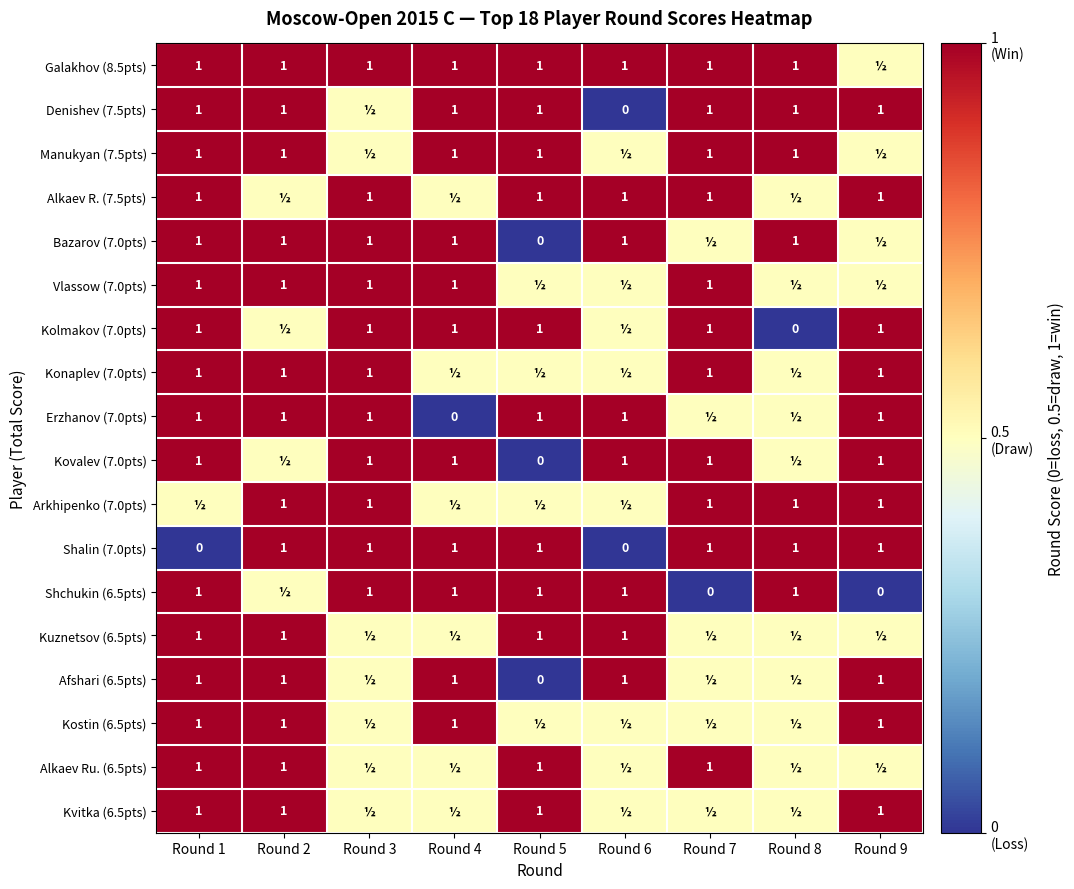

What is the sum of the Shchukin (6.5pts) values at Round 6 and Round 9?

1.0